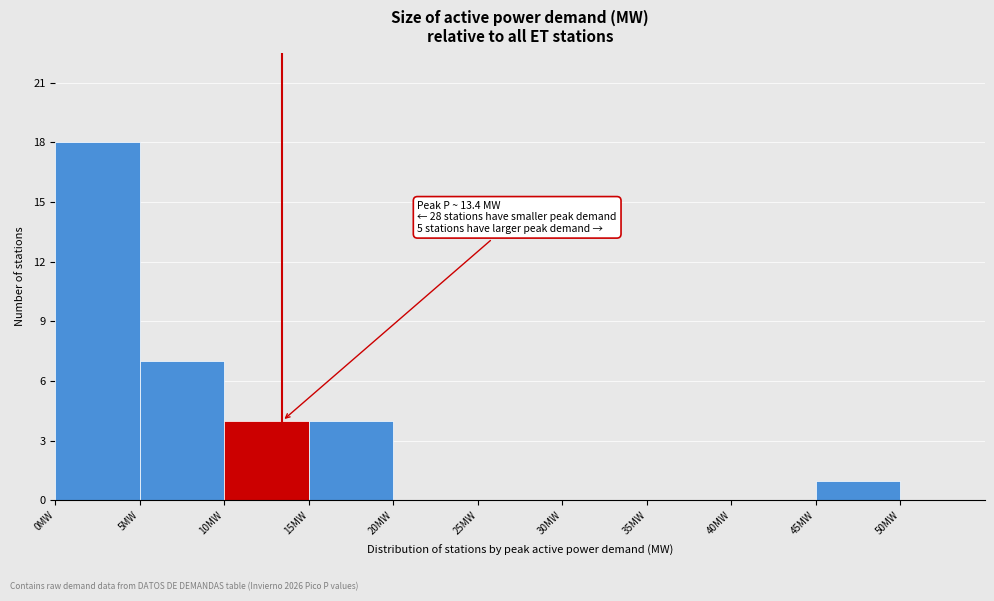

Which range on the x-axis has the tallest bar?

0 to 5